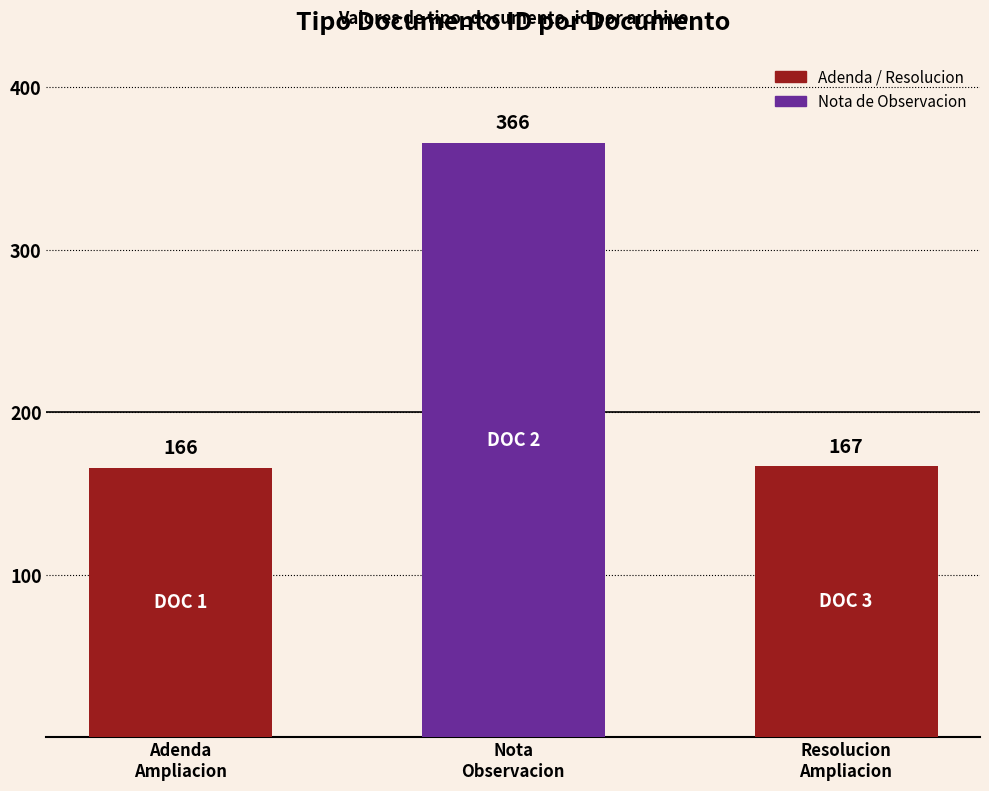

Read the value at Resolucion de Ampliacion, to the nearest 50.

150